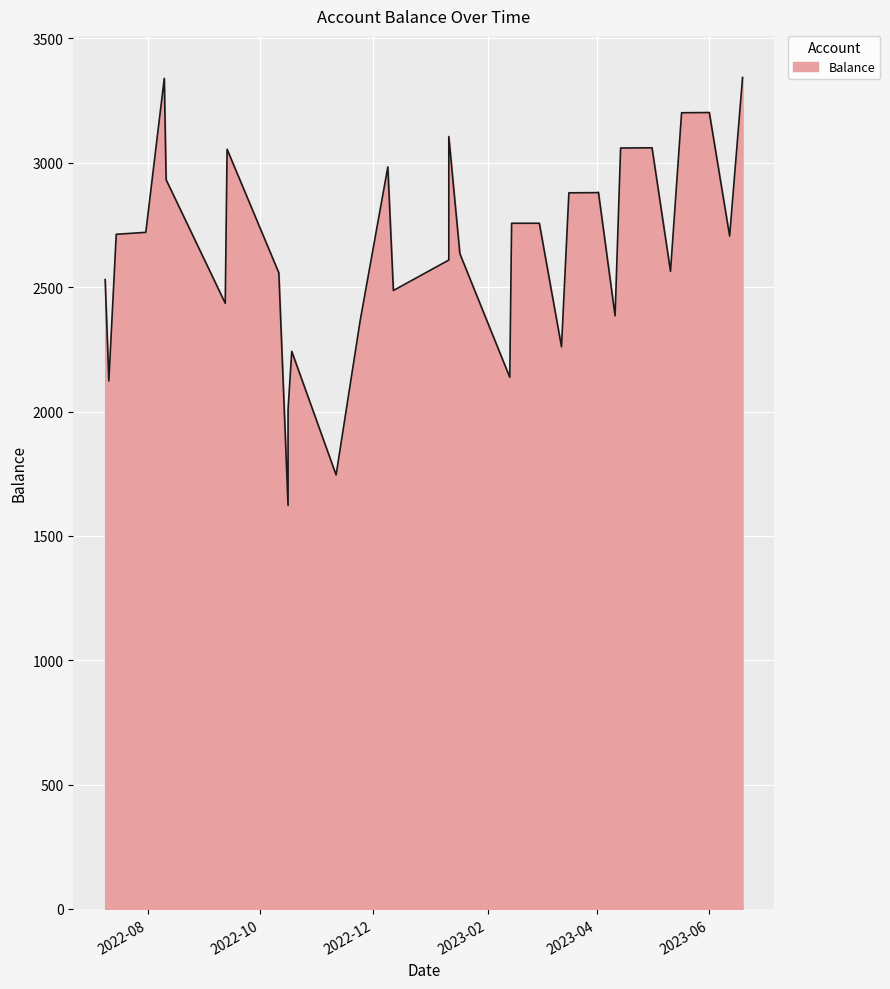

What is the maximum value shown in the chart?

3343.1